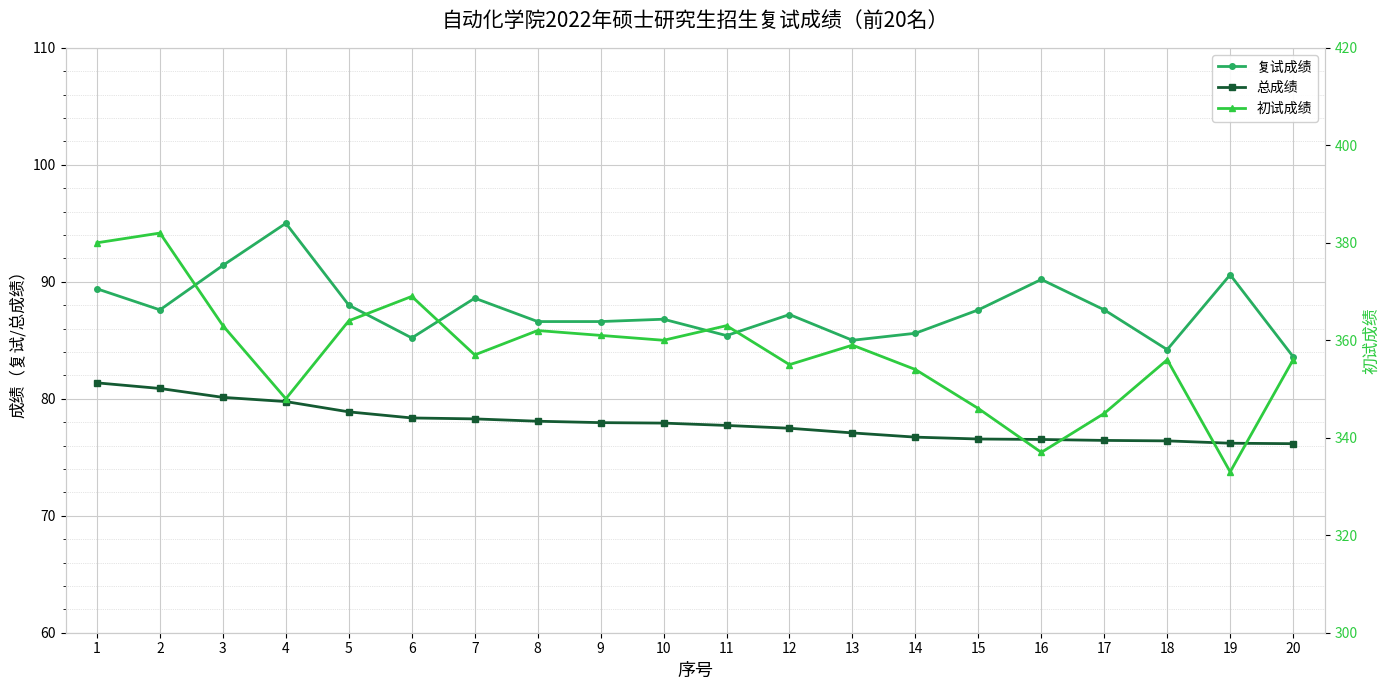

What is the value of the 初试成绩 point at the 14th from the left?

354.0